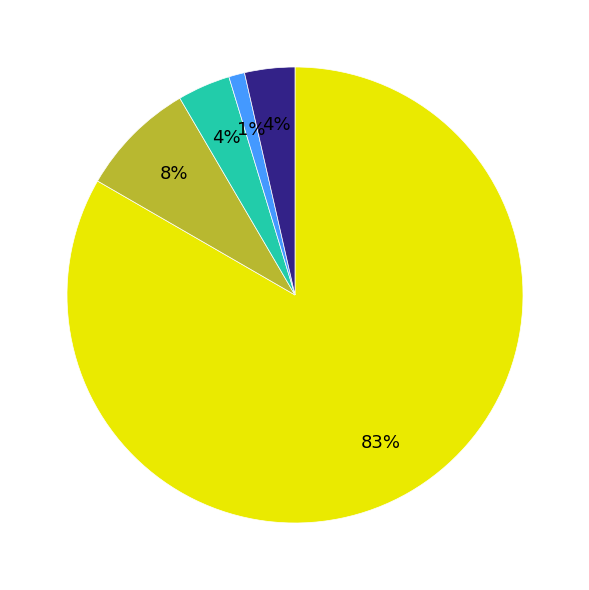

Is there any slice that represents more than half of the pie?

Yes